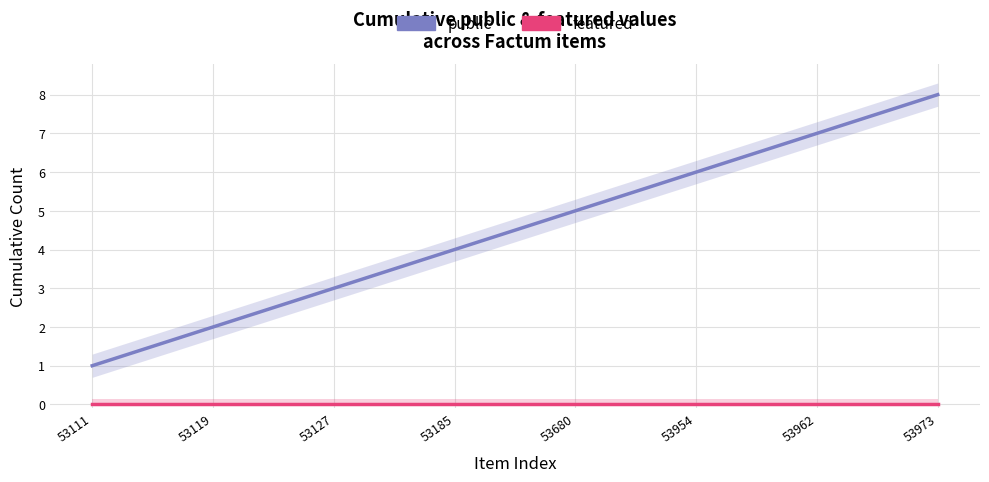

What is the value of the public point at the 7th from the left?

7